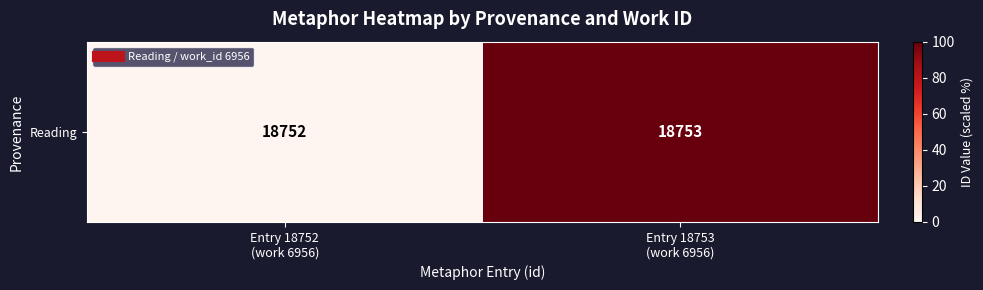

Rank the categories by value from highest to lowest.

Entry 18753
(work 6956), Entry 18752
(work 6956)